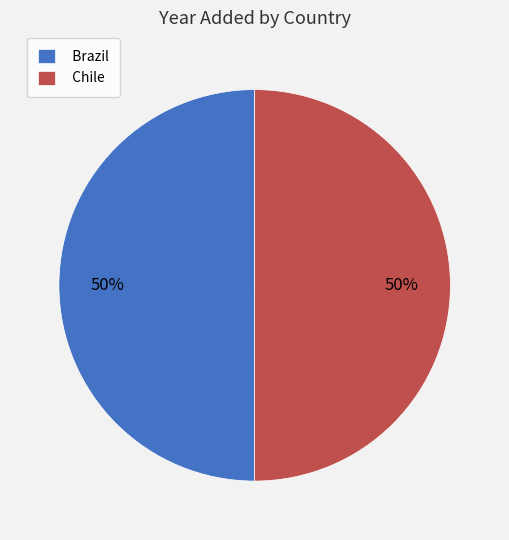

What is the ratio of the value at Chile to the value at Brazil?

1.0